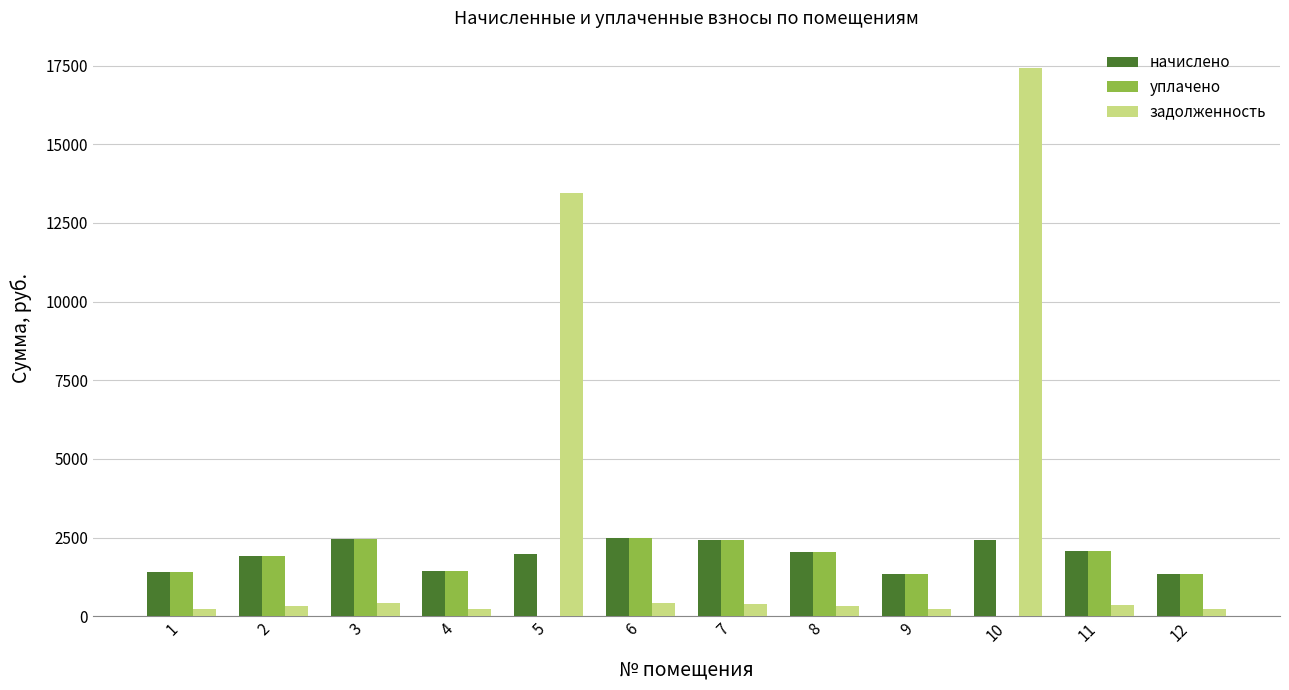

What are all the series names shown in the legend?

начислено, уплачено, задолженность